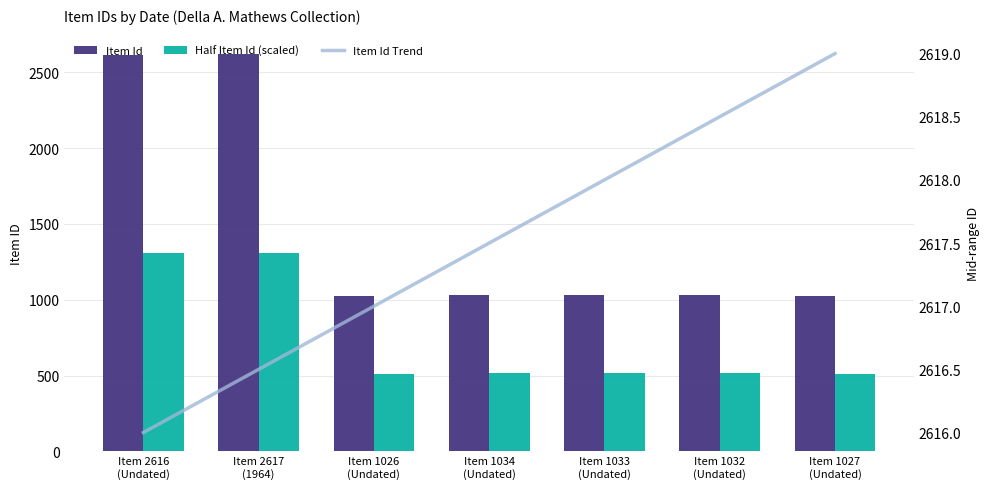

True or false: Item Id Trend has a value of 4275.3 at Item 1032
(Undated).

False